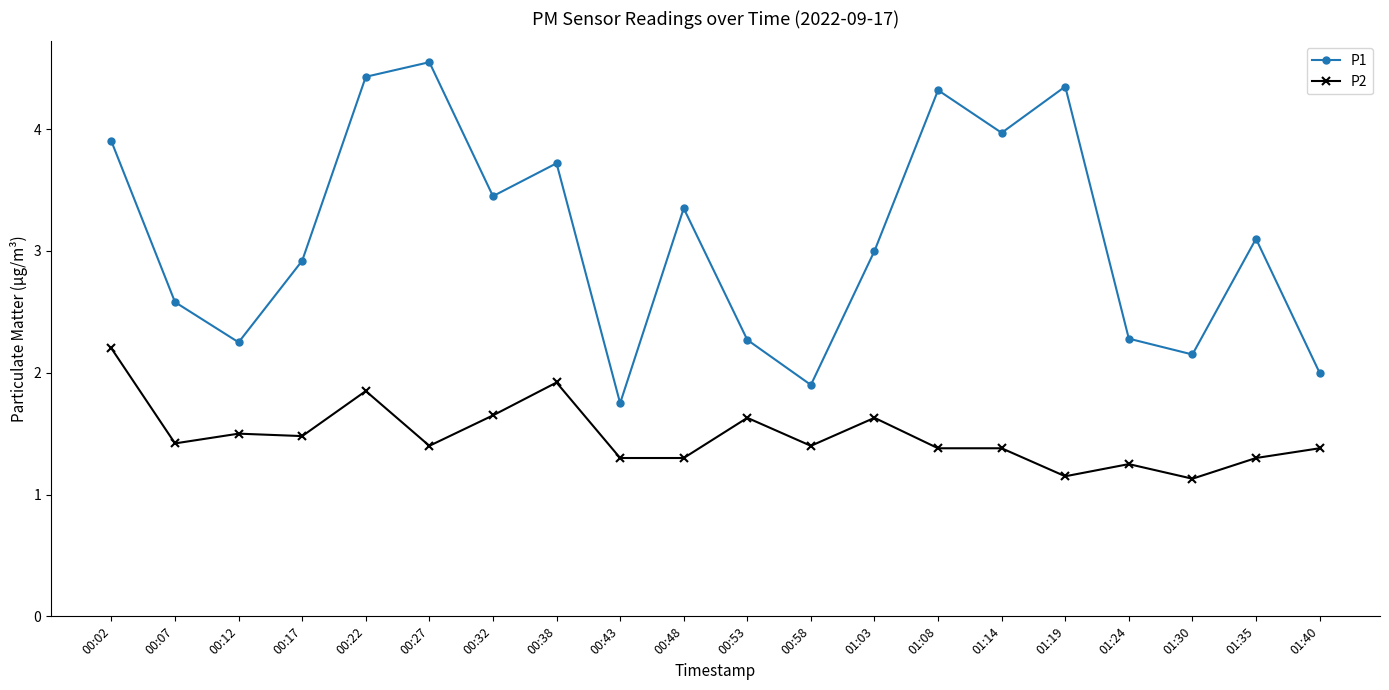

The value of P1 at 00:38 is 3.7. True or false?

True